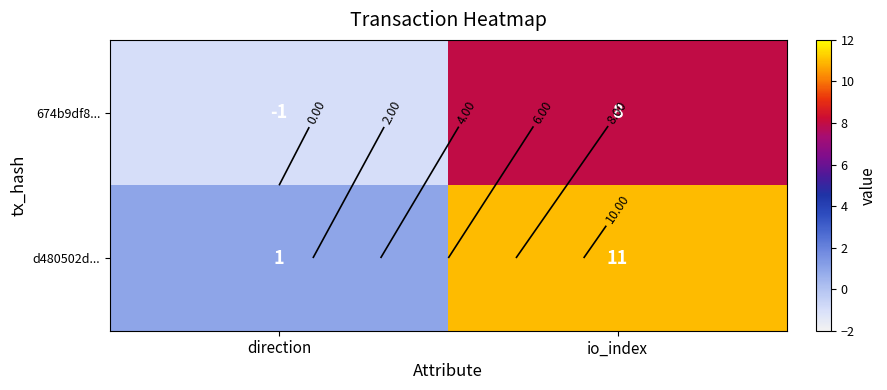

How many data points in 674b9df8... are less than 8?

1